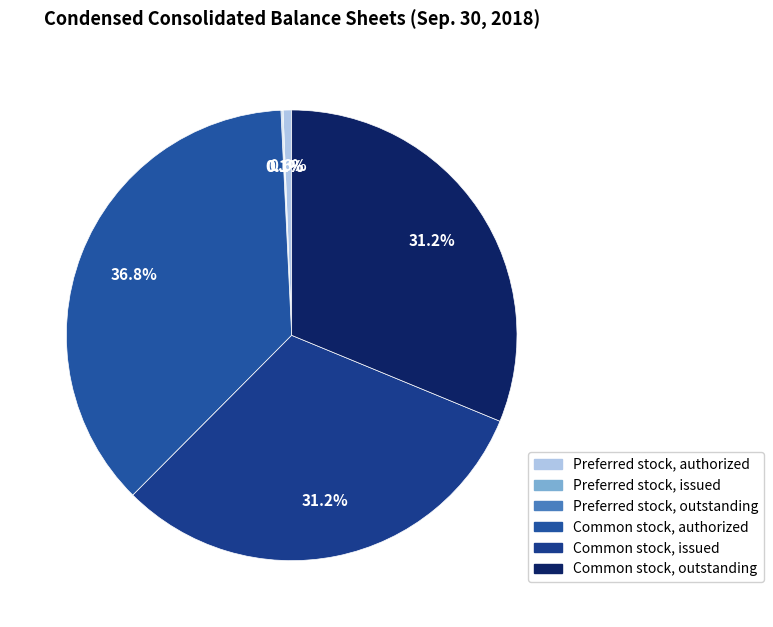

To the nearest percent, what portion does Common stock, outstanding represent?

31%